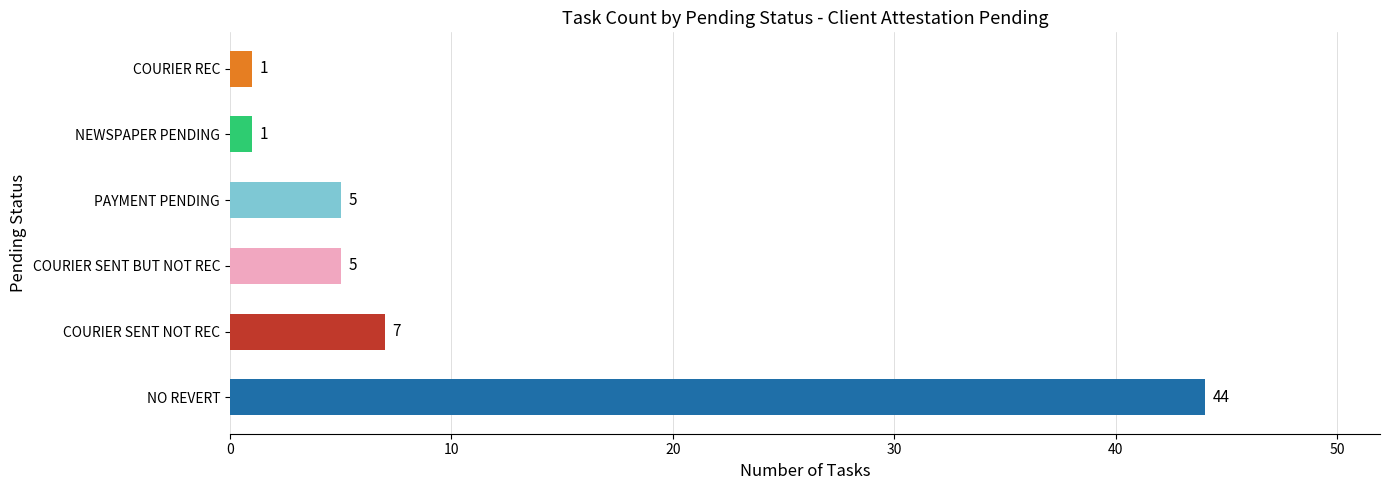

Where is the data nearest to the value 22?

COURIER SENT NOT REC